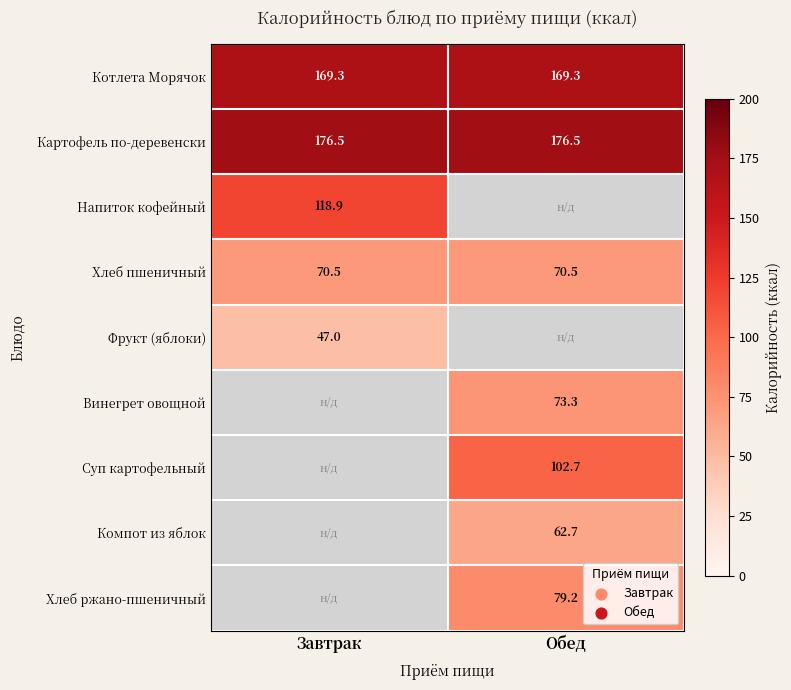

The value of Котлета Морячок at Завтрак is 43.3. True or false?

False